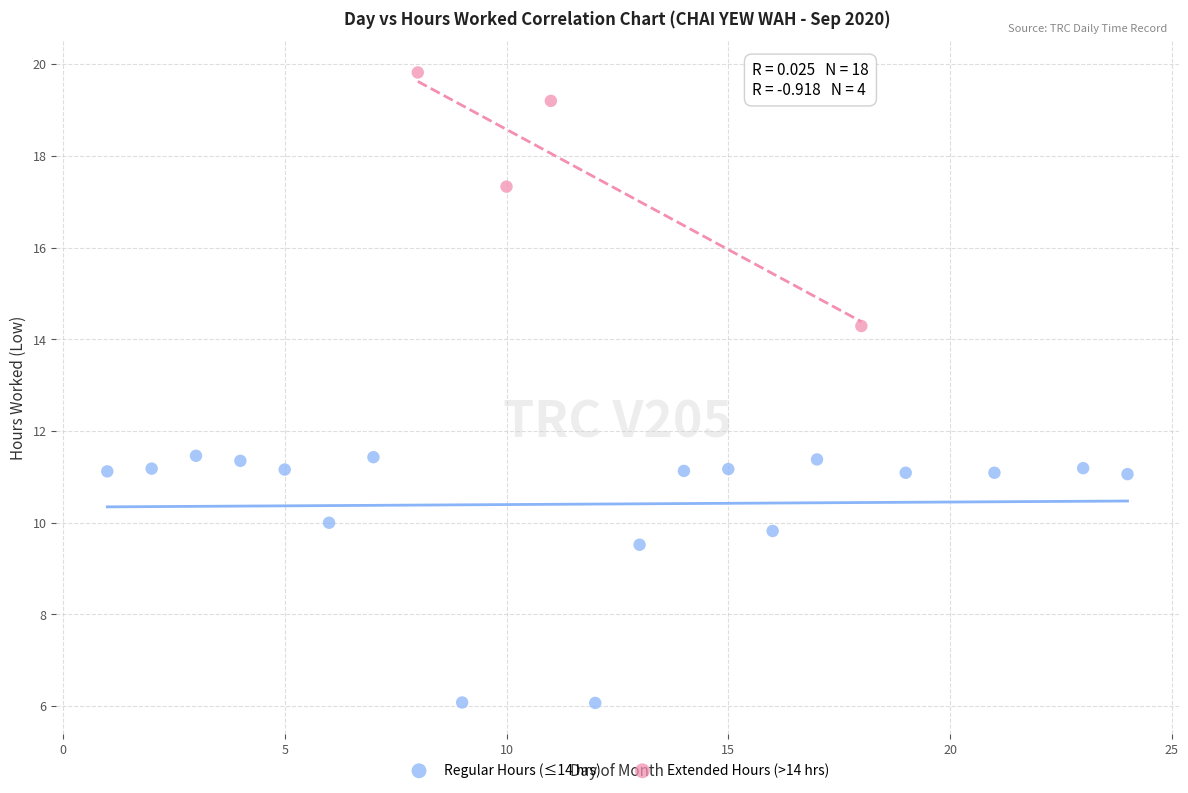

Which series reaches the maximum Y coordinate?

Extended Hours (>14 hrs)